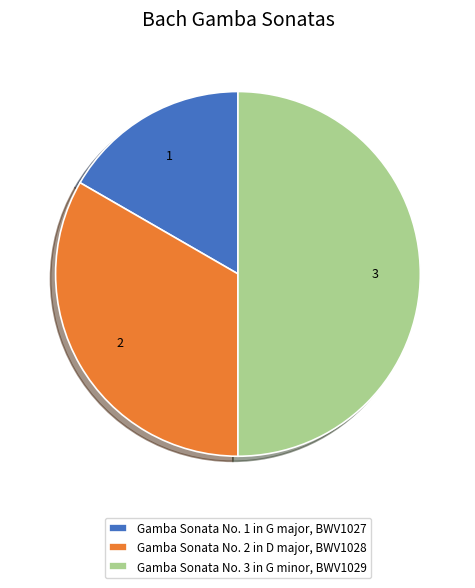

Does Gamba Sonata No. 2 in D major, BWV1028 account for over 50% of the chart?

No